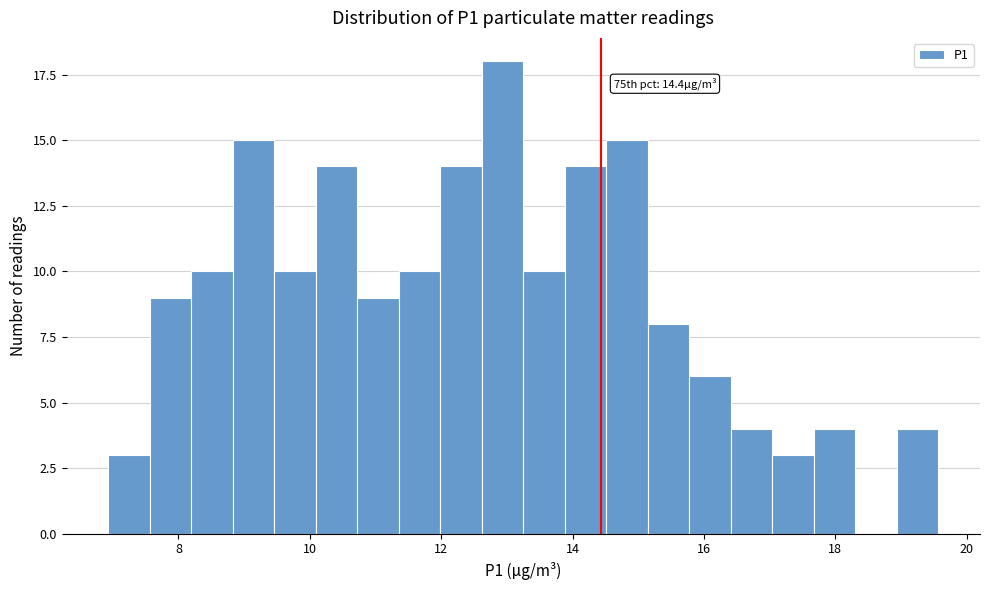

Read against the x-axis, roughly where is the centre of the tallest bar?

13.0